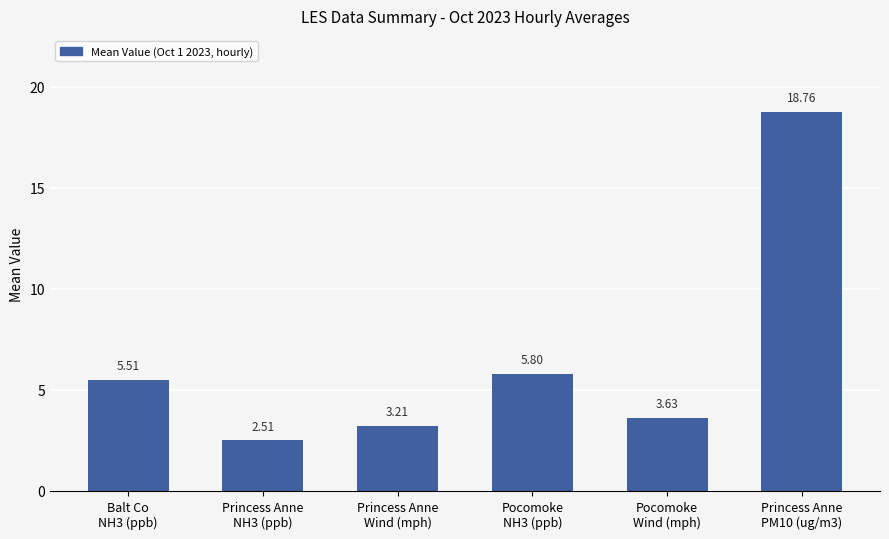

What is the difference between the second highest and second lowest values?

2.6